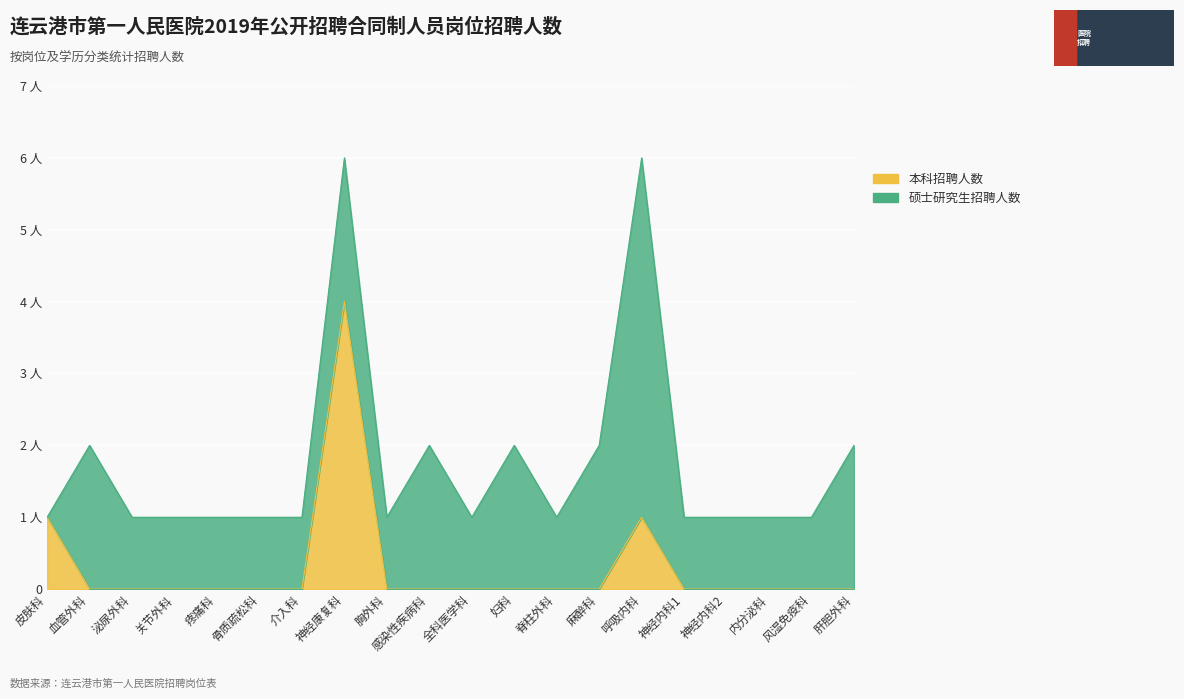

Count the values in the range 0 to 1.

19